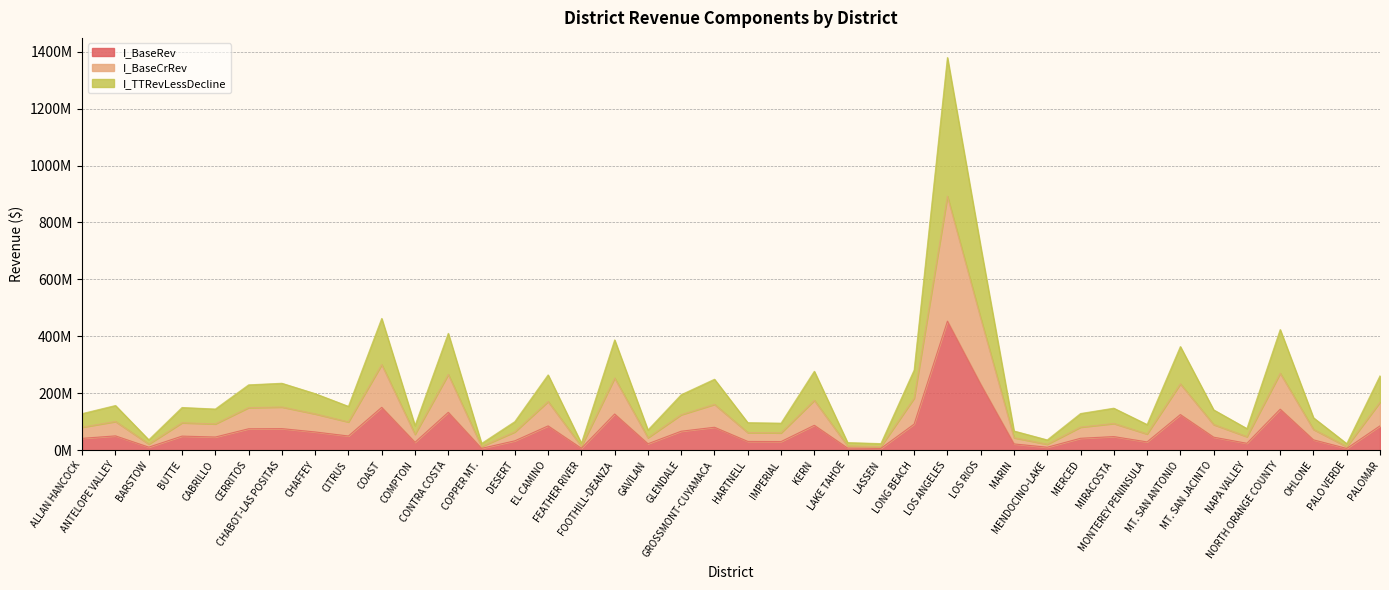

What is the label of the 38th point from the left?

OHLONE